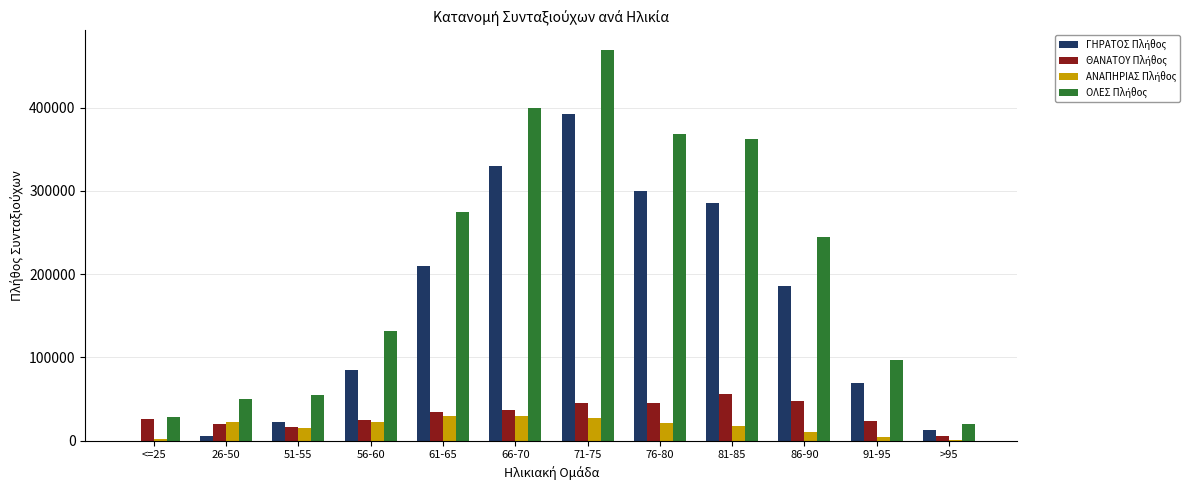

At which category is the sum across all series the highest?

71-75